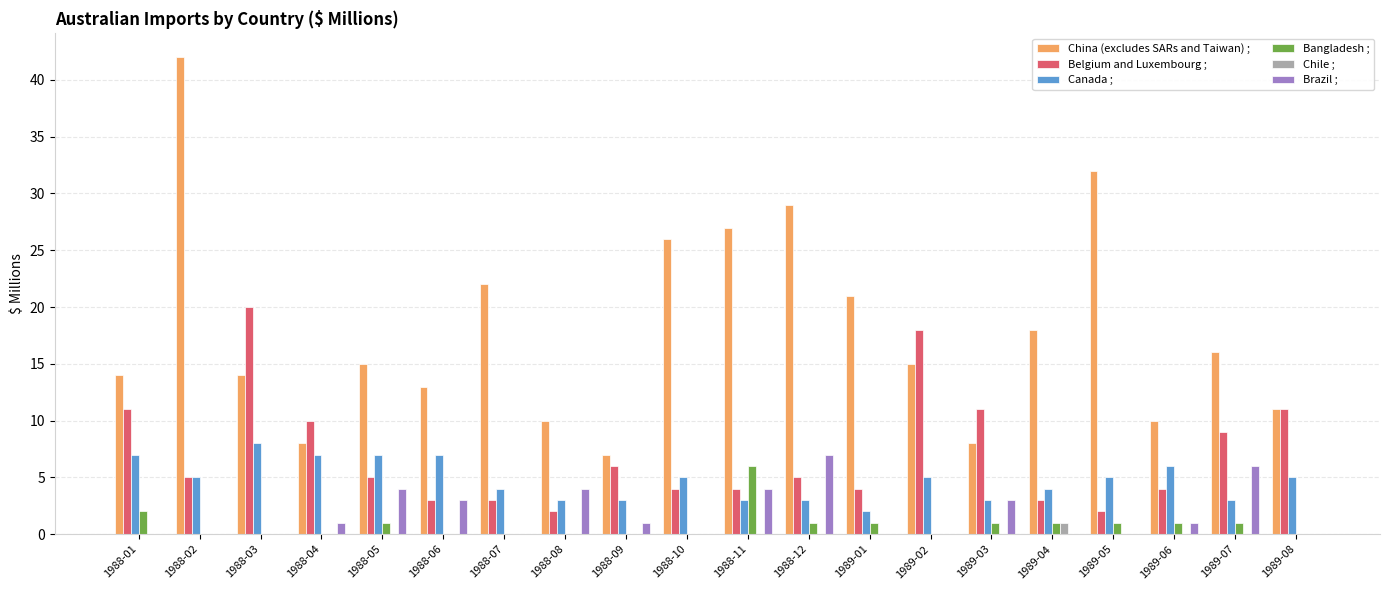

Which series has the largest total across all categories?

China (excludes SARs and Taiwan) ;